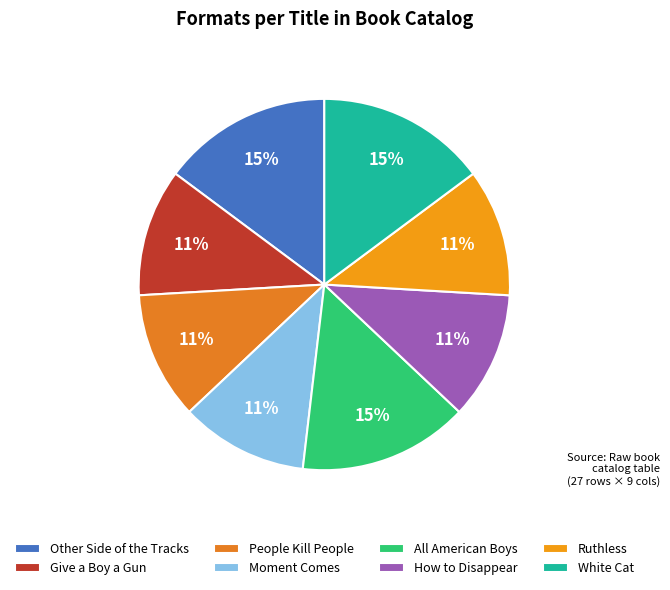

How many segments does this pie chart have?

8